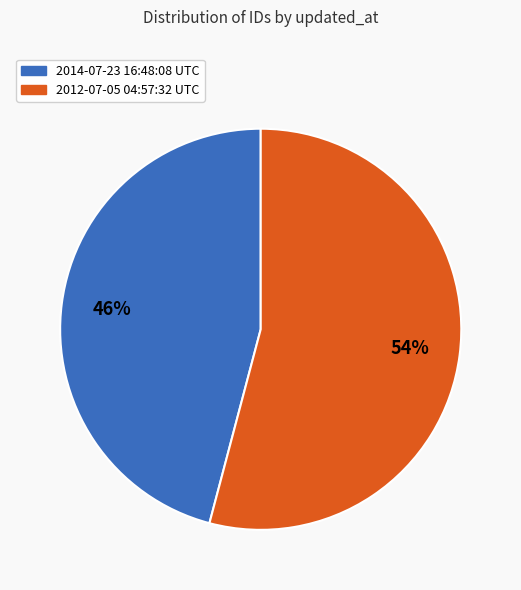

Between 2012-07-05 04:57:32 UTC and 2014-07-23 16:48:08 UTC, which is larger?

2012-07-05 04:57:32 UTC